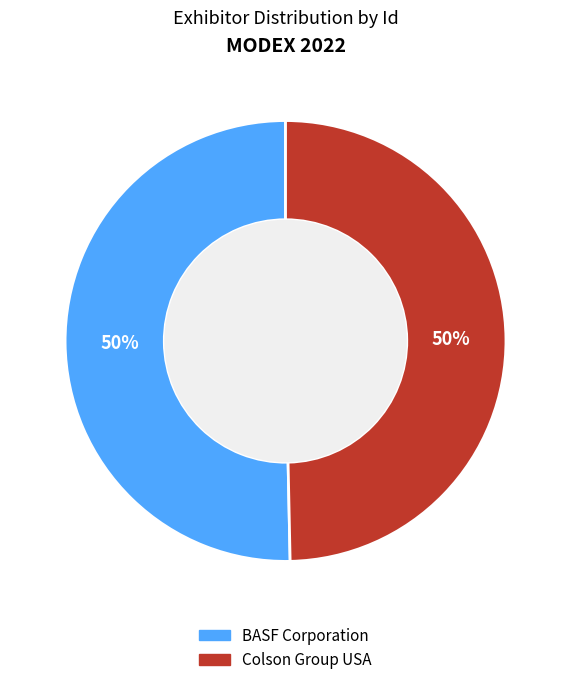

What is the ratio of the value at Colson Group USA to the value at BASF Corporation?

1.0